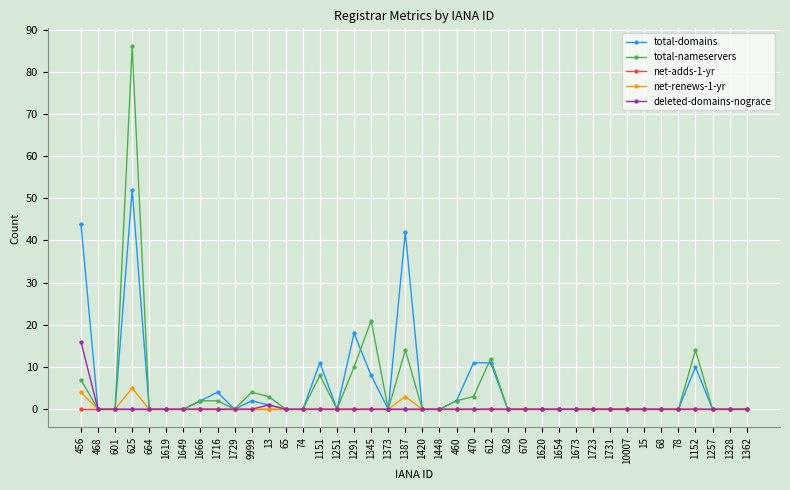

The total-nameservers series shows 28 at 1731. True or false?

False